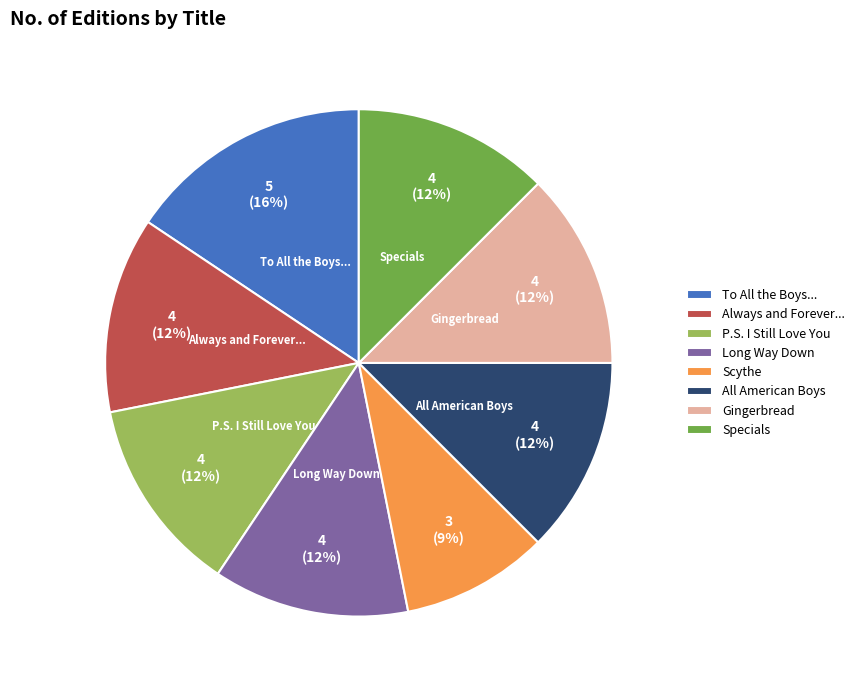

Combined, do Specials and Long Way Down account for over 50%?

No